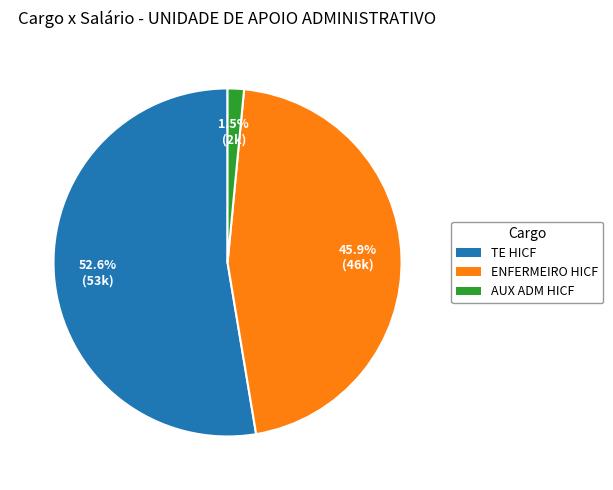

What percentage is NOT represented by AUX ADM HICF?

98.5%